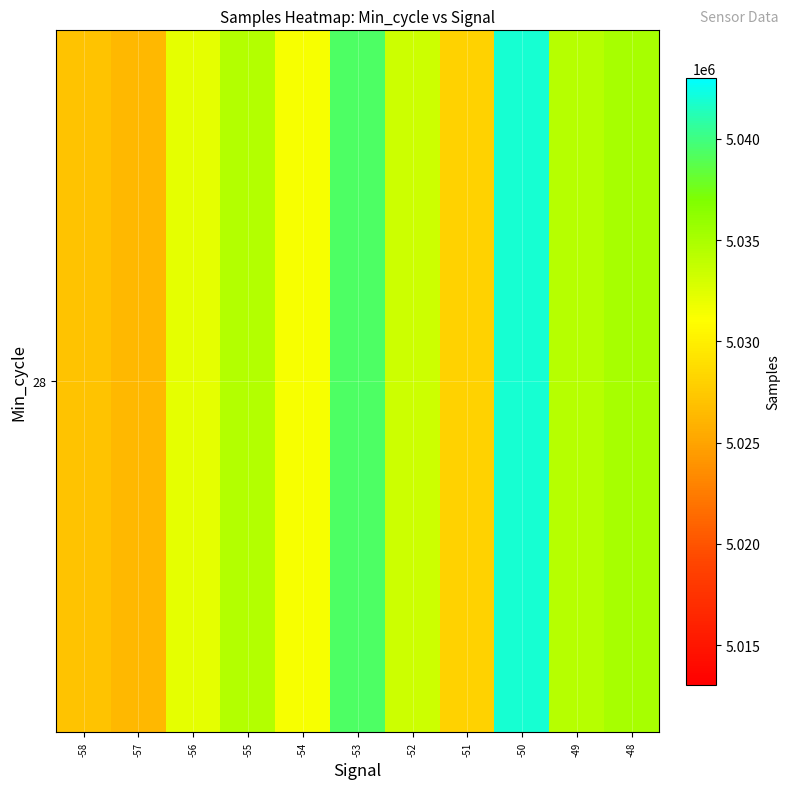

The chart shows a value of 5041908.0 at -50. True or false?

True